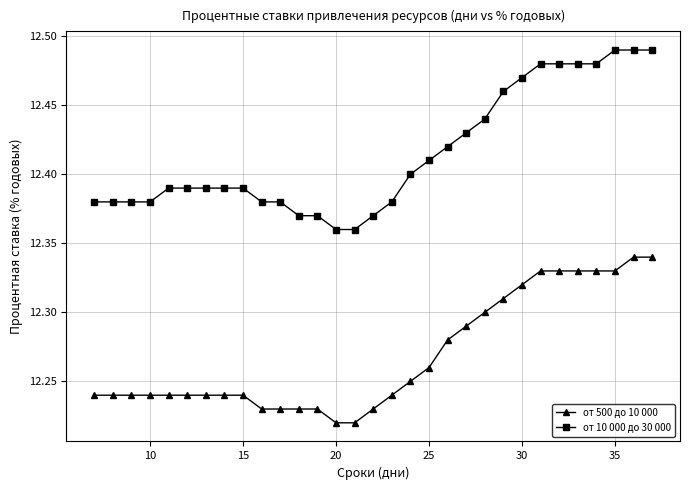

What is the sum of all от 500 до 10 000 values?

380.3